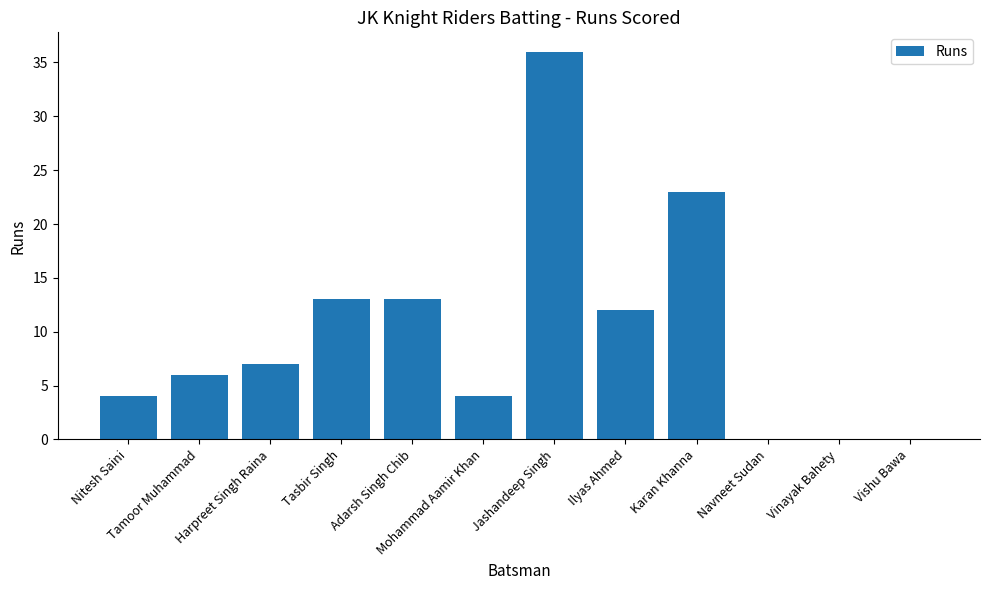

At which category does the chart reach its peak across all series?

Jashandeep Singh